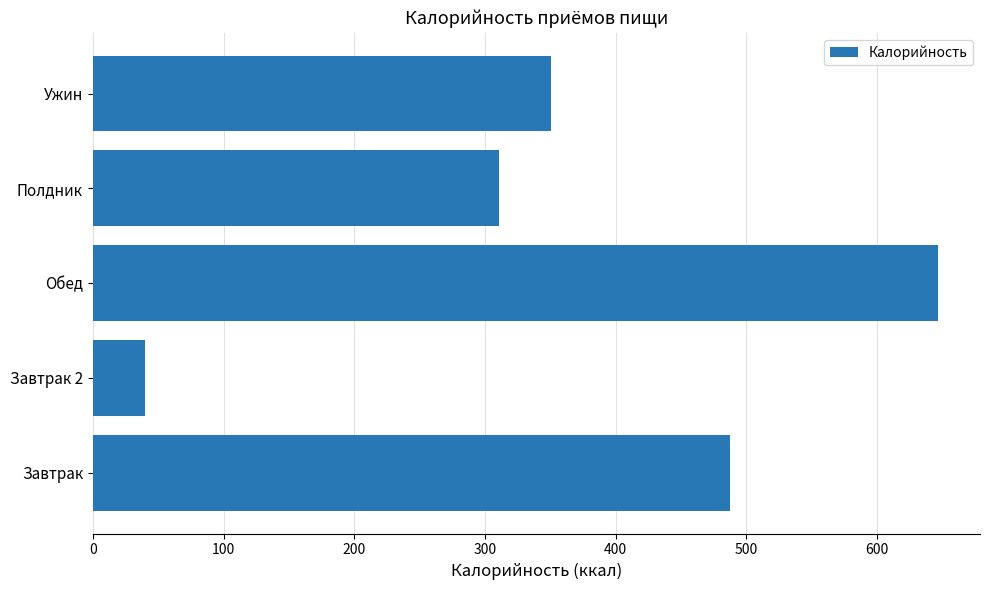

How many series are shown in this chart?

1